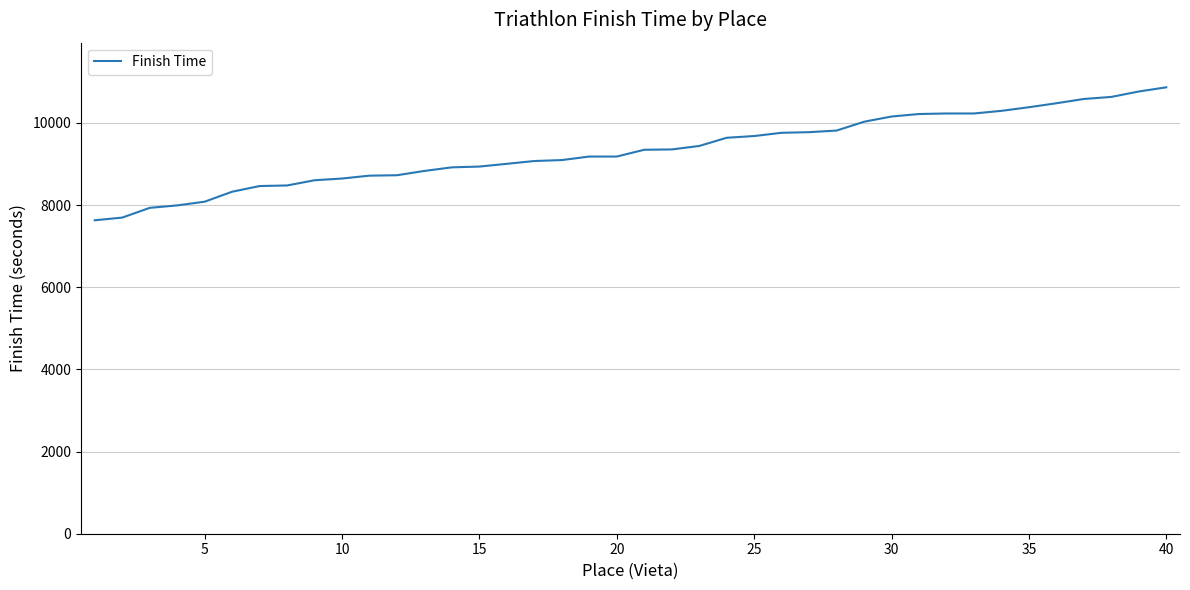

What is the greatest value displayed?

10865